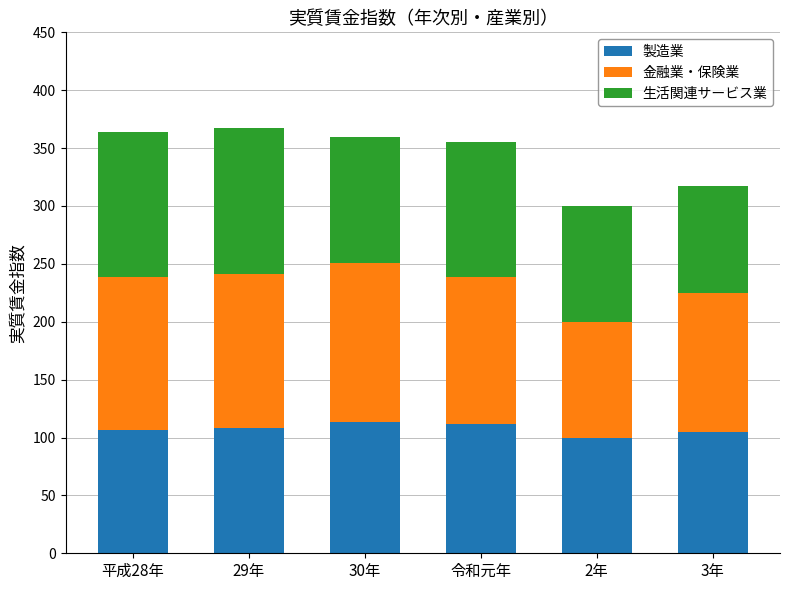

The value of 製造業 at 平成28年 is 63.8. True or false?

False